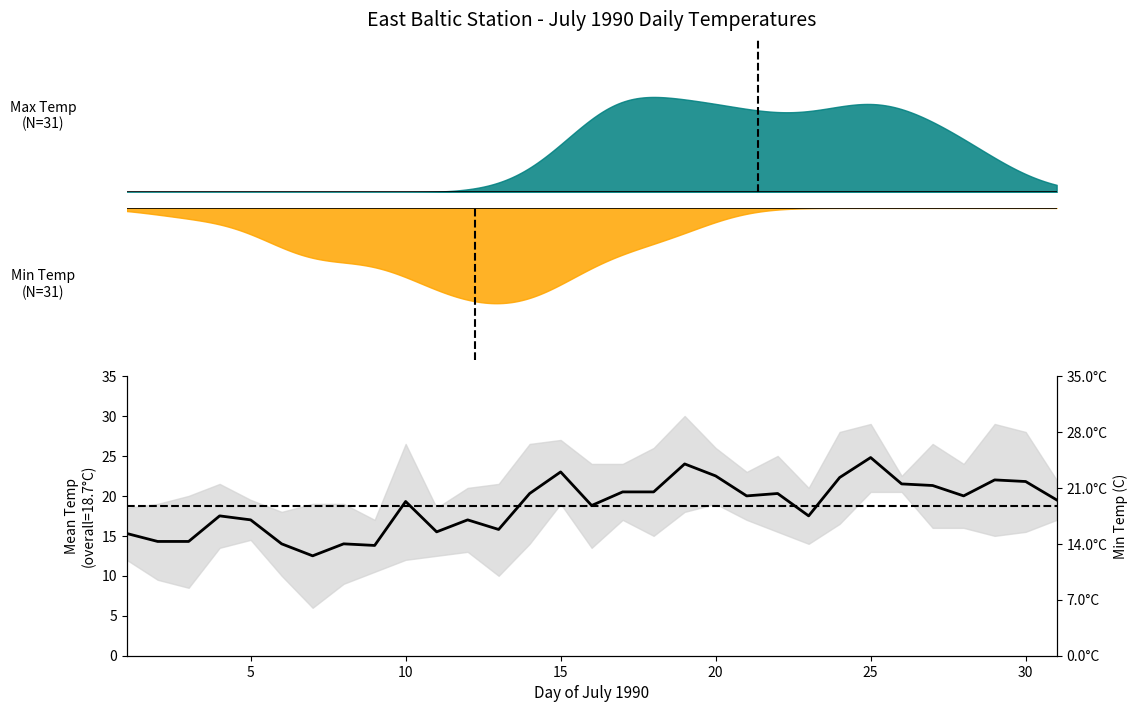

True or false: there are more than 2 points higher than both neighbors.

True